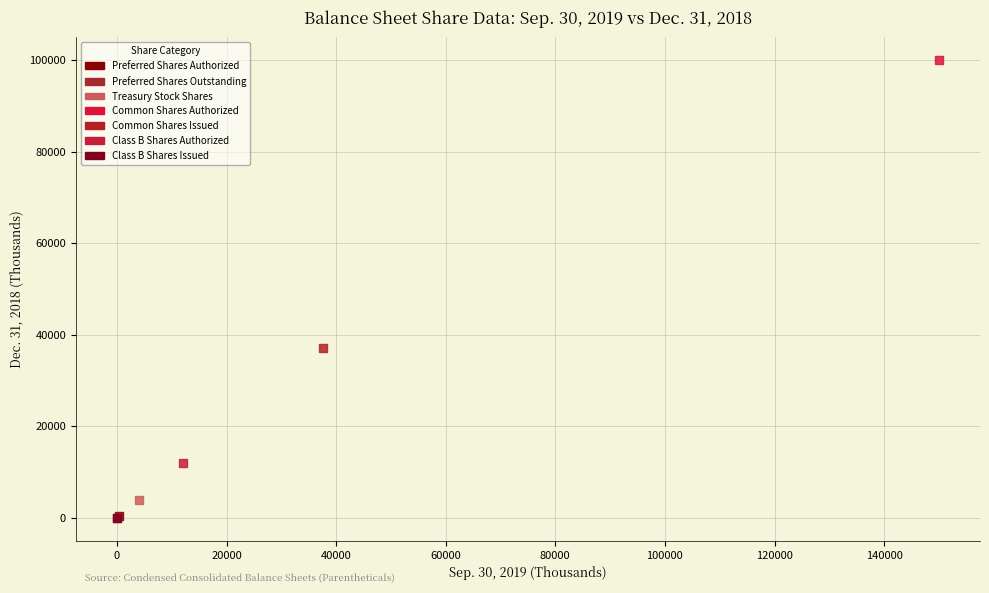

What are all the series names shown in the legend?

Preferred Shares Authorized, Preferred Shares Outstanding, Treasury Stock Shares, Common Shares Authorized, Common Shares Issued, Class B Shares Authorized, Class B Shares Issued